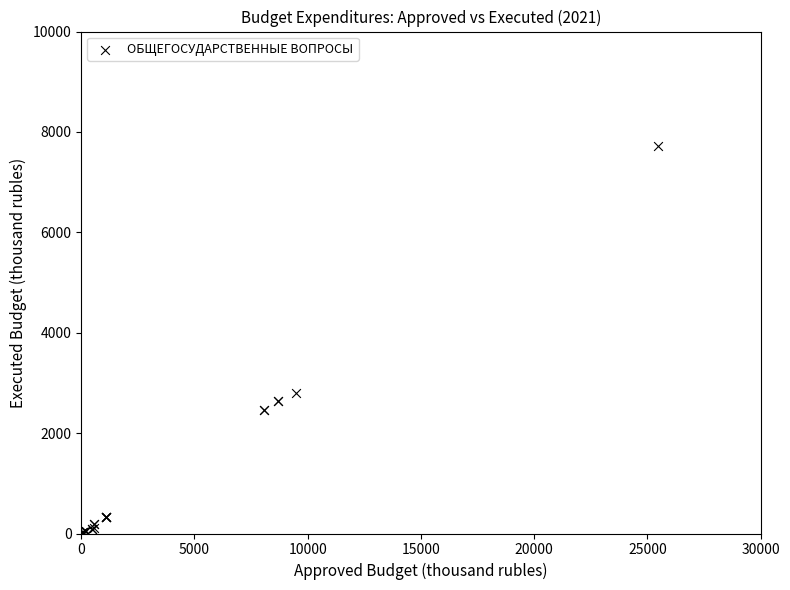

What Y value in the scatter plot is closest to 3861?

2802.6